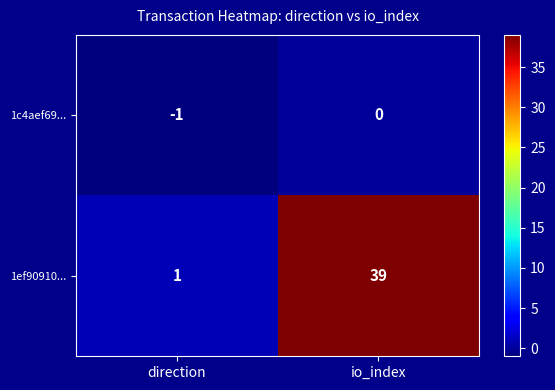

Which series has the largest total across all categories?

1ef90910...